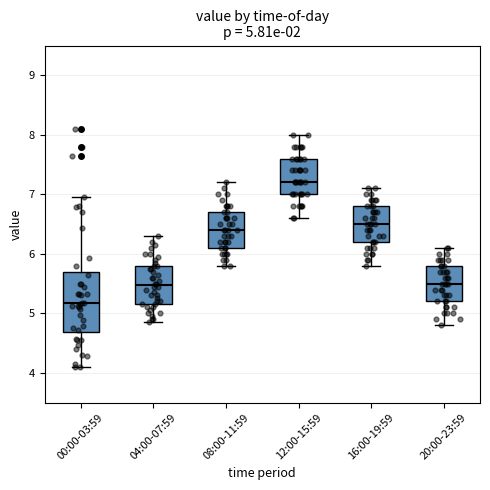

Which box has the highest median line?

12:00-15:59